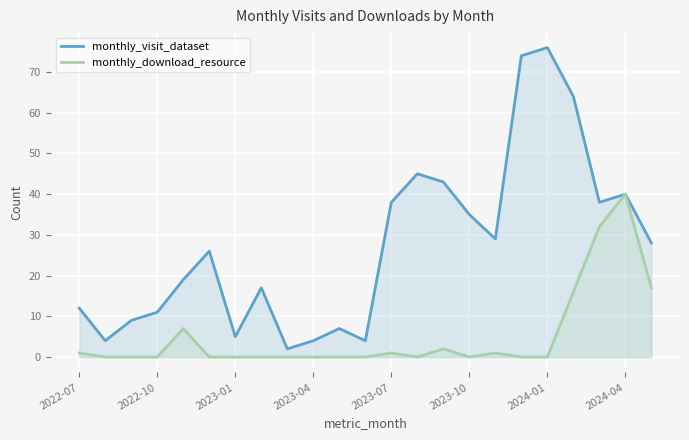

Which series has the largest total across all categories?

monthly_visit_dataset